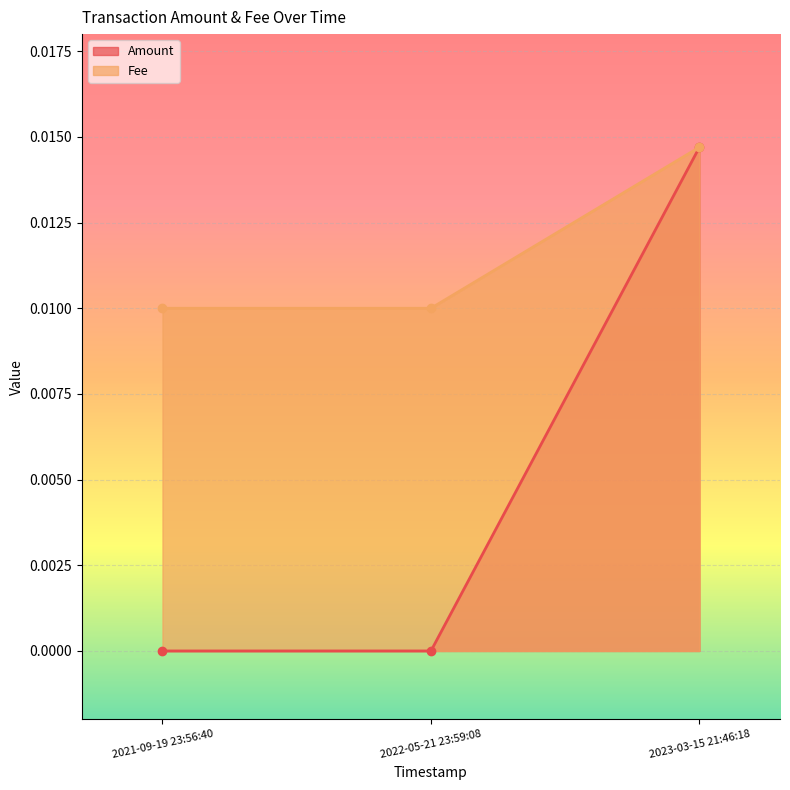

List the labels in order of Fee value, smallest first.

2021-09-19 23:56:40, 2022-05-21 23:59:08, 2023-03-15 21:46:18